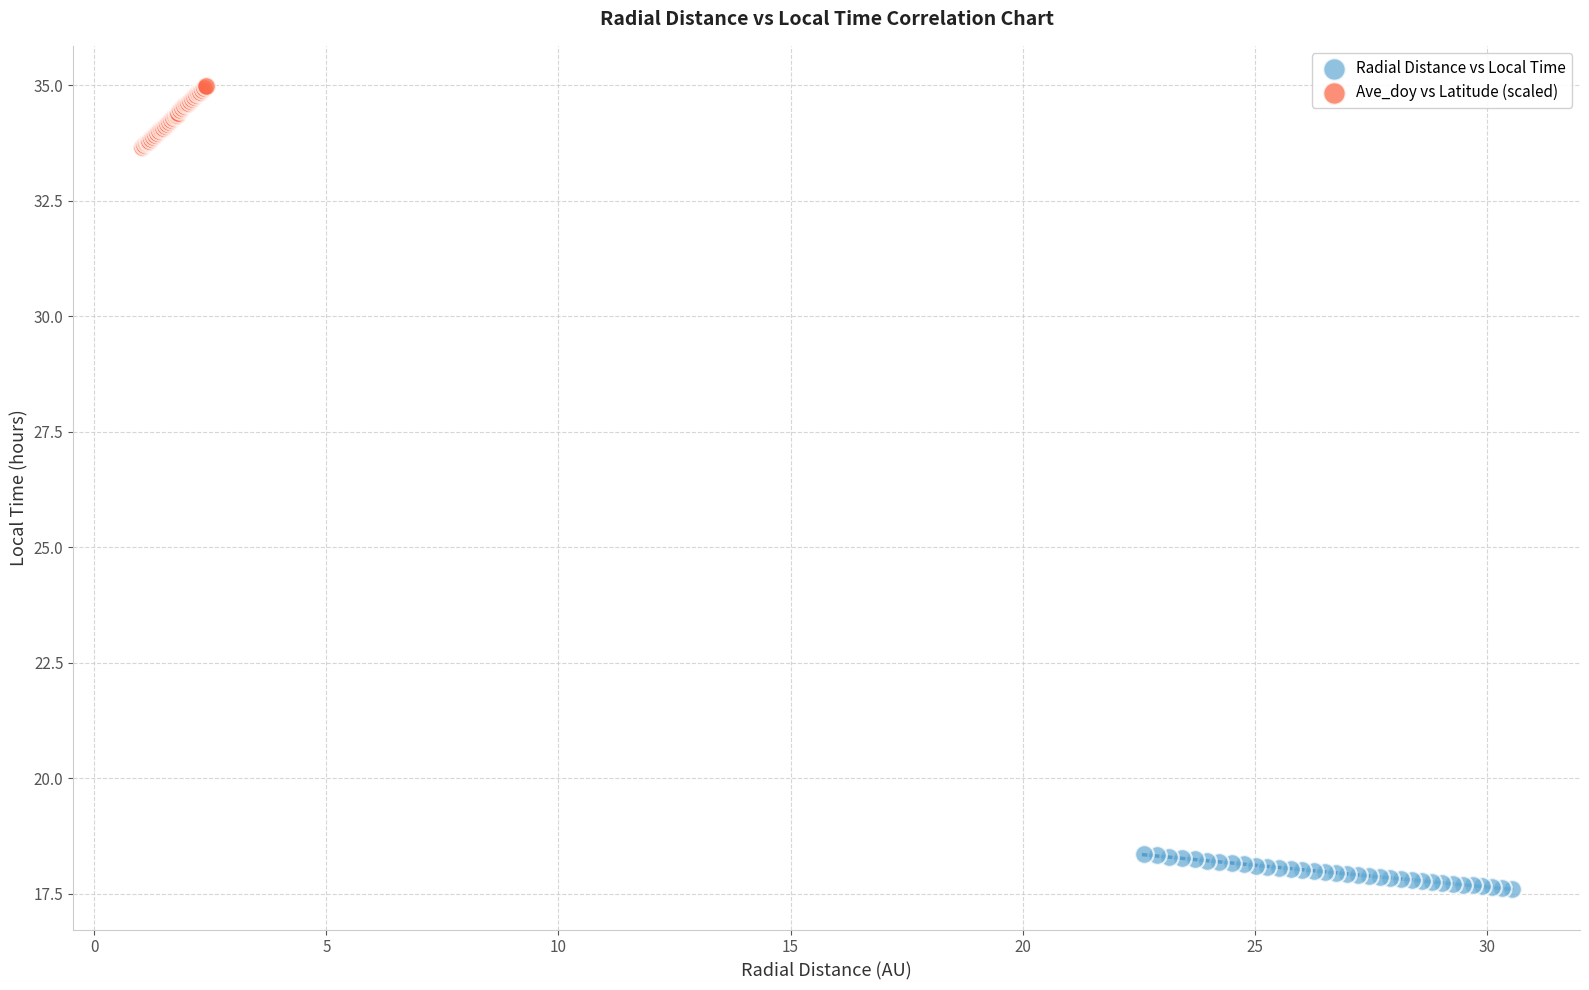

Which series contains the highest Y value?

Ave_doy vs Latitude (scaled)